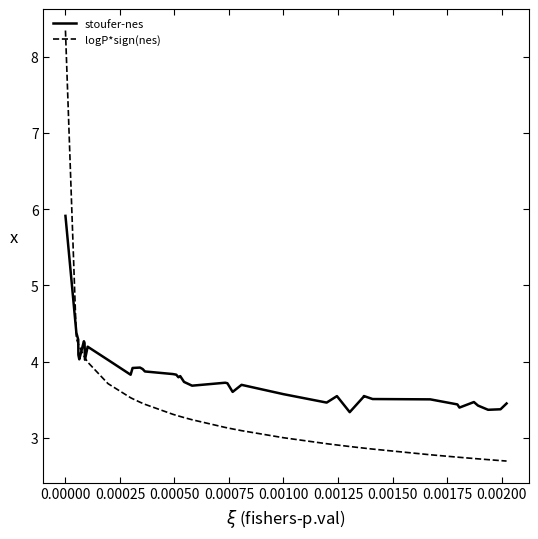

After their last crossing, which series has the higher values: stoufer-nes or logP*sign(nes)?

stoufer-nes